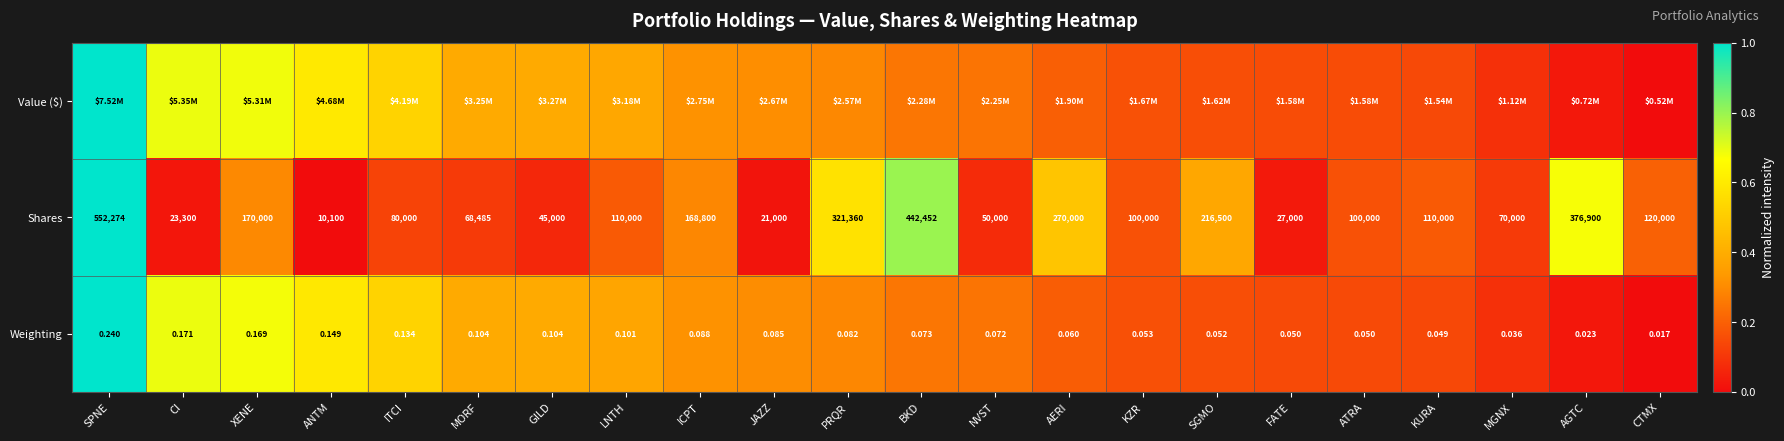

What is the maximum value shown in the chart?

1.0